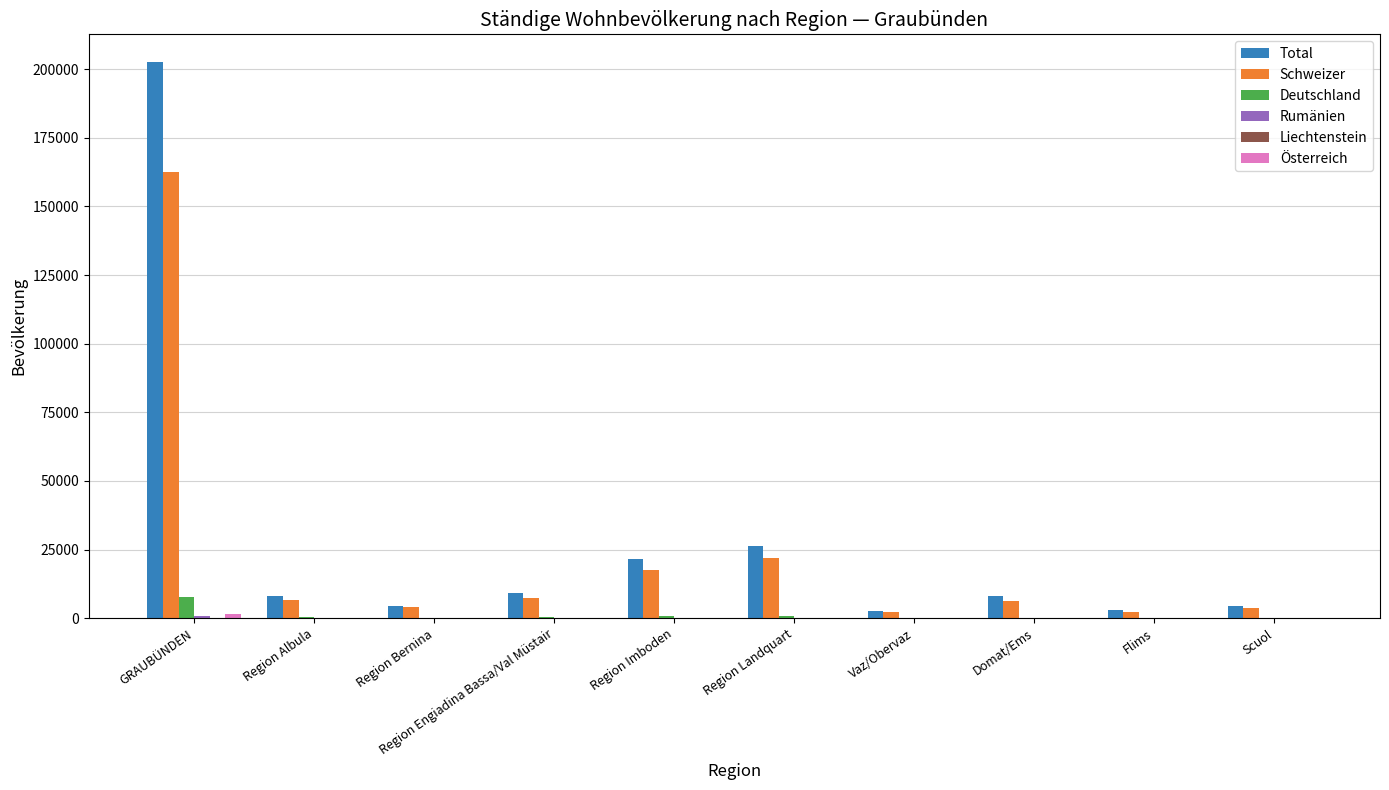

What is the highest value of the Total series?

202538